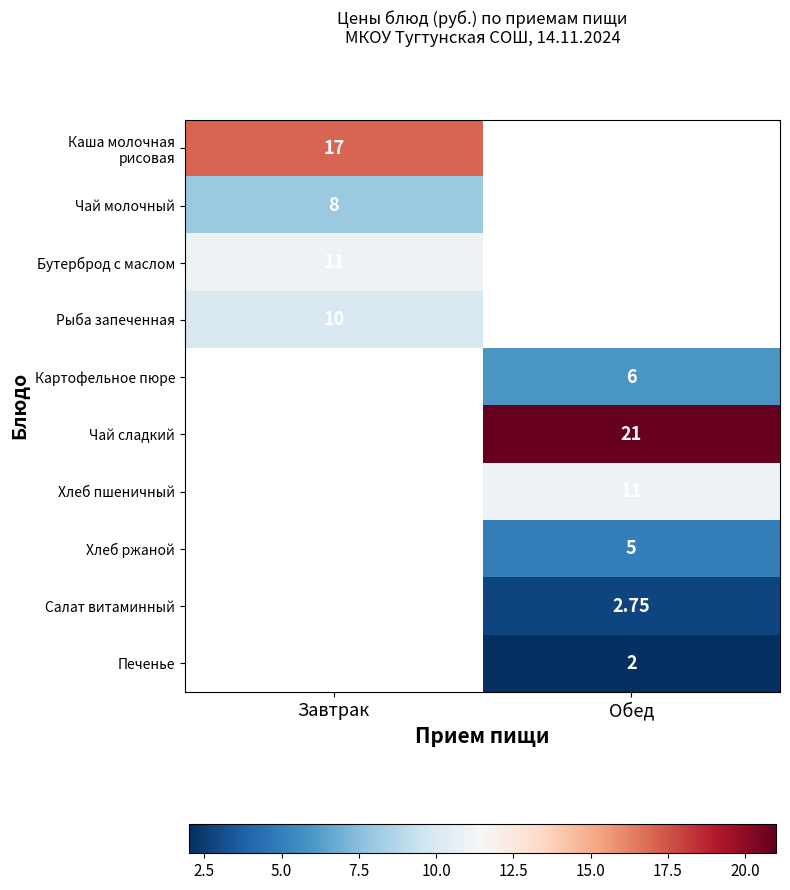

The Хлеб ржаной series shows 7.9 at Обед. True or false?

False